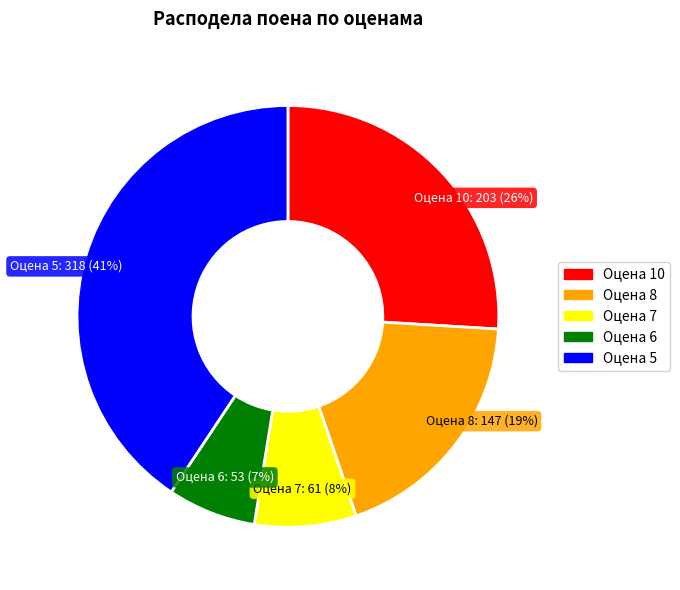

Is there any slice that represents more than half of the pie?

No